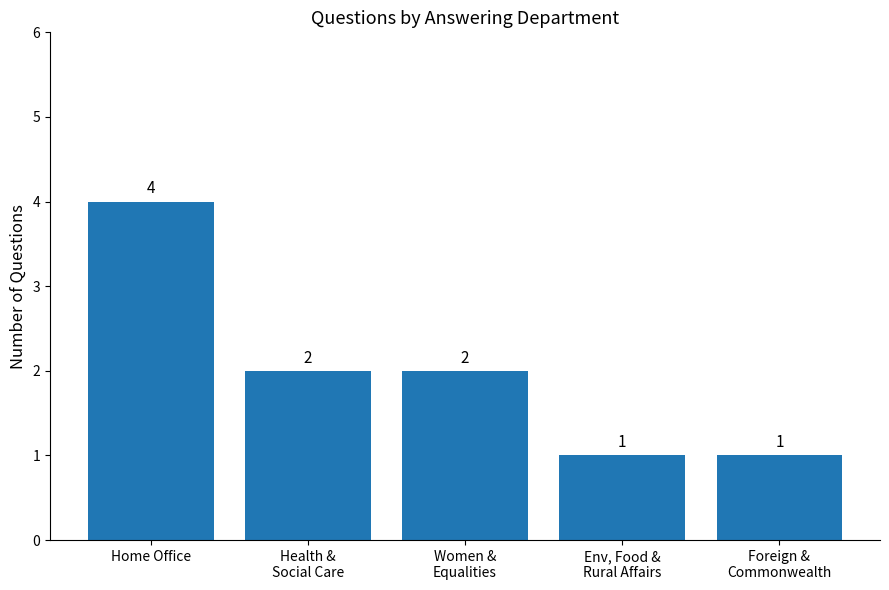

Reading left to right, transcribe all the data shown in this chart.

Home Office=4	Health &
Social Care=2	Women &
Equalities=2	Env, Food &
Rural Affairs=1	Foreign &
Commonwealth=1